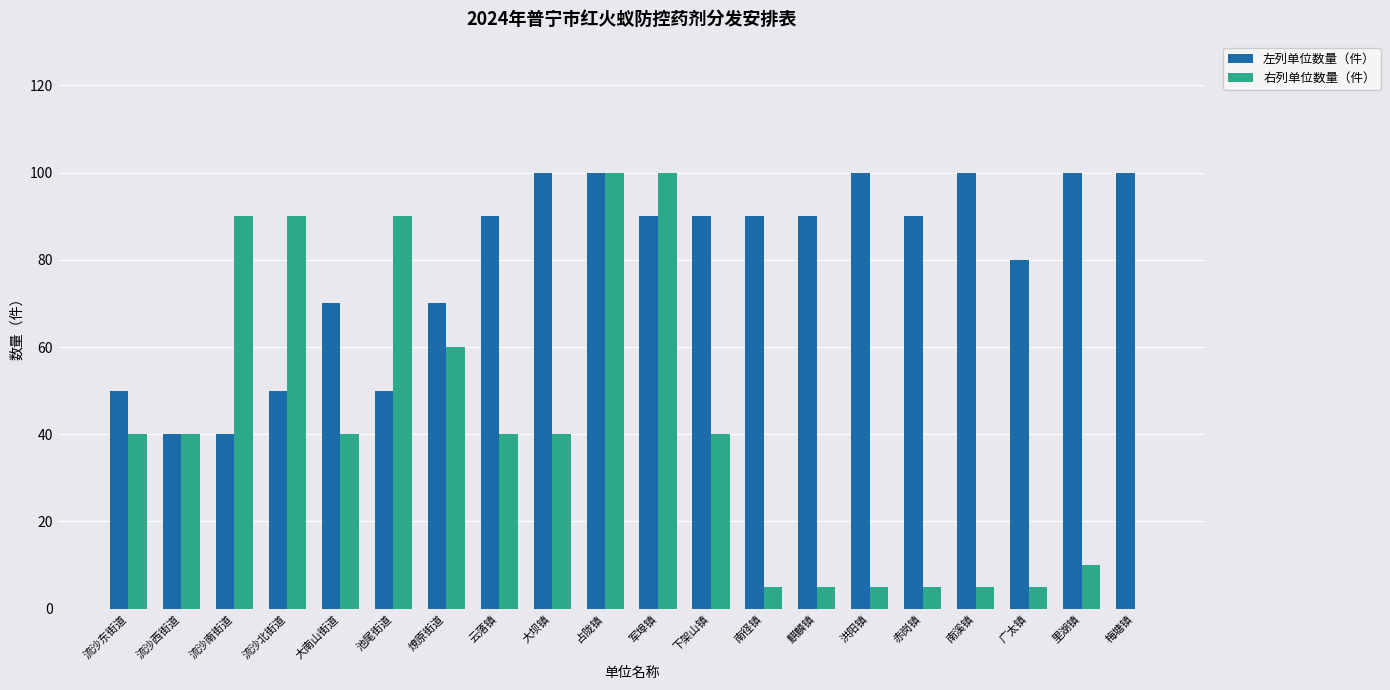

What is the approximate value of 右列单位数量（件） at 麒麟镇?

5